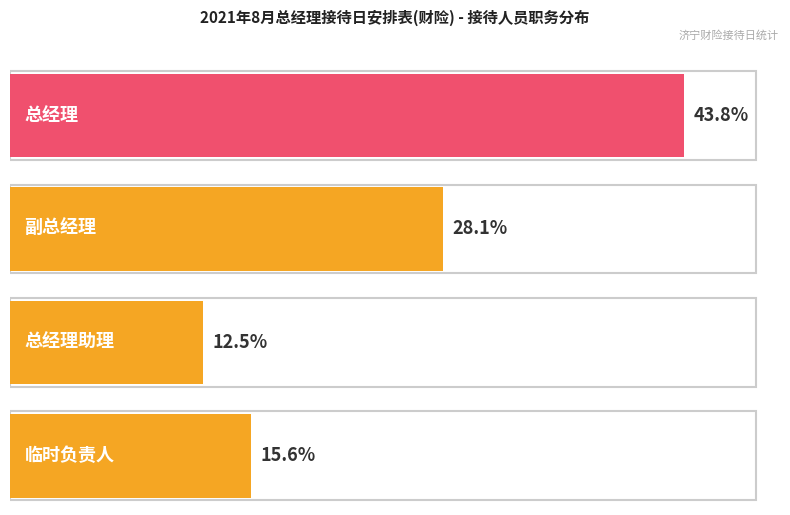

List the labels in order of value, largest first.

总经理, 副总经理, 临时负责人, 总经理助理